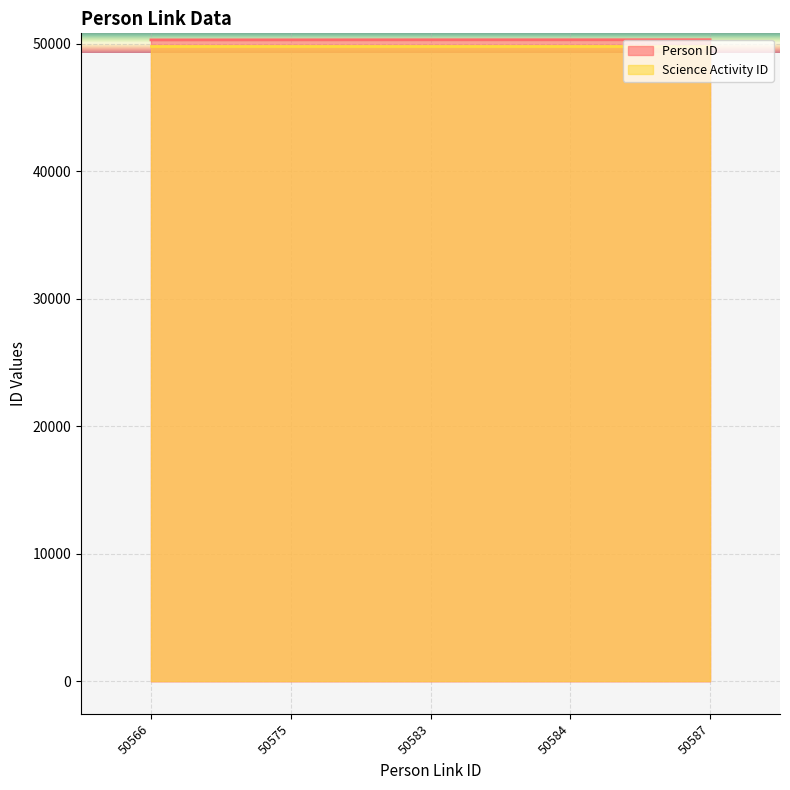

List the labels in order of value, largest first.

50587, 50584, 50583, 50575, 50566